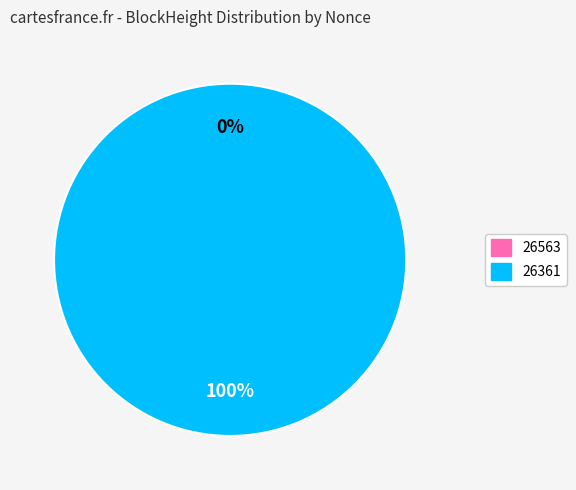

How many slices are in this pie chart?

2